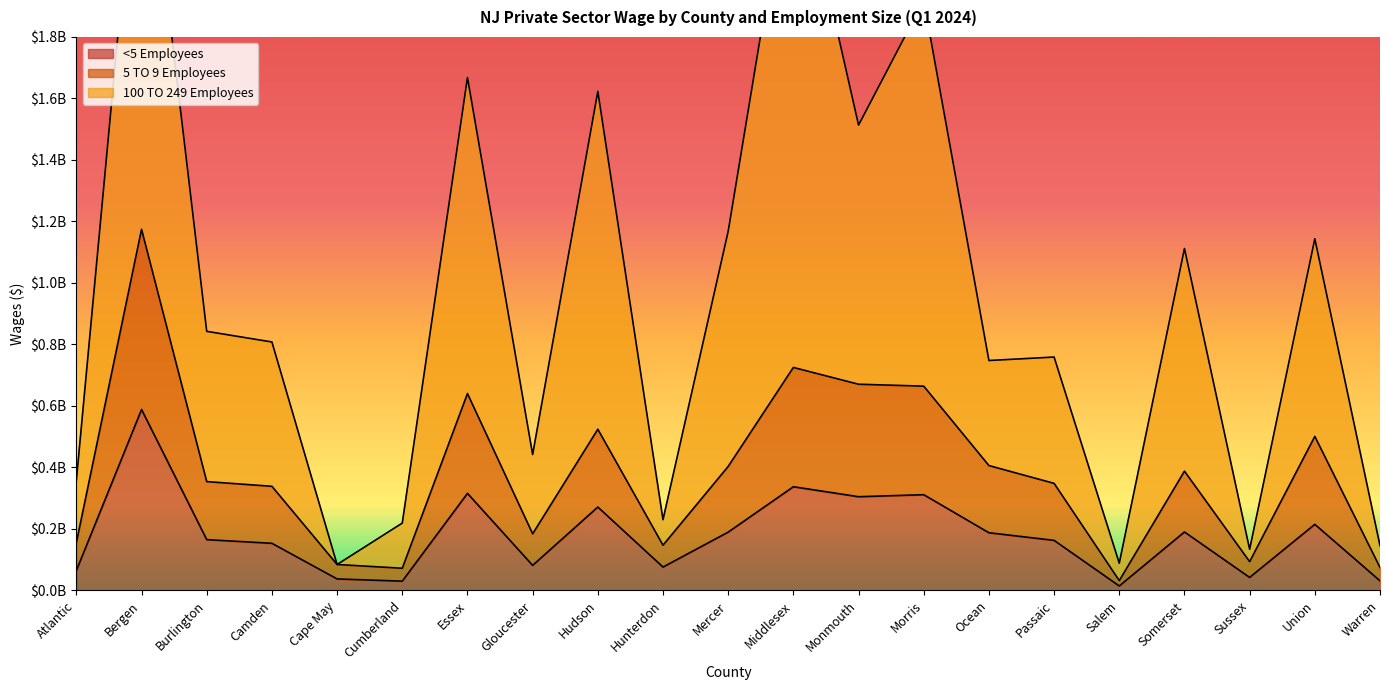

What is the difference between the <5 Employees values at Mercer and Gloucester?

108217855